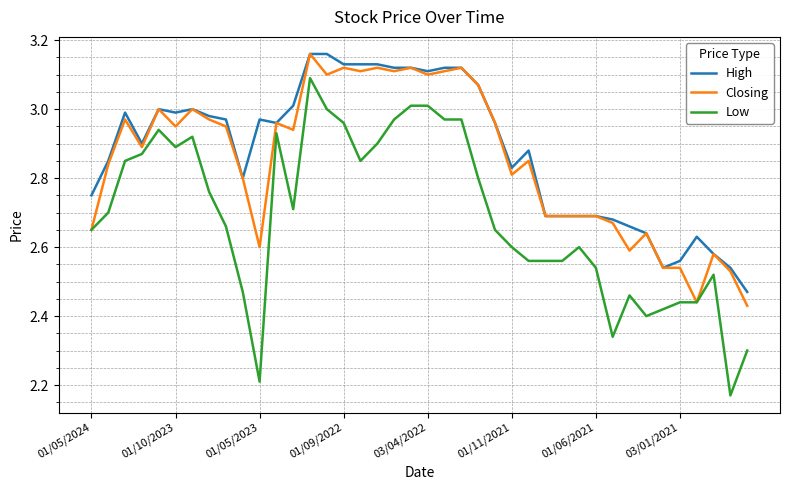

Which series has the widest spread of values?

Low